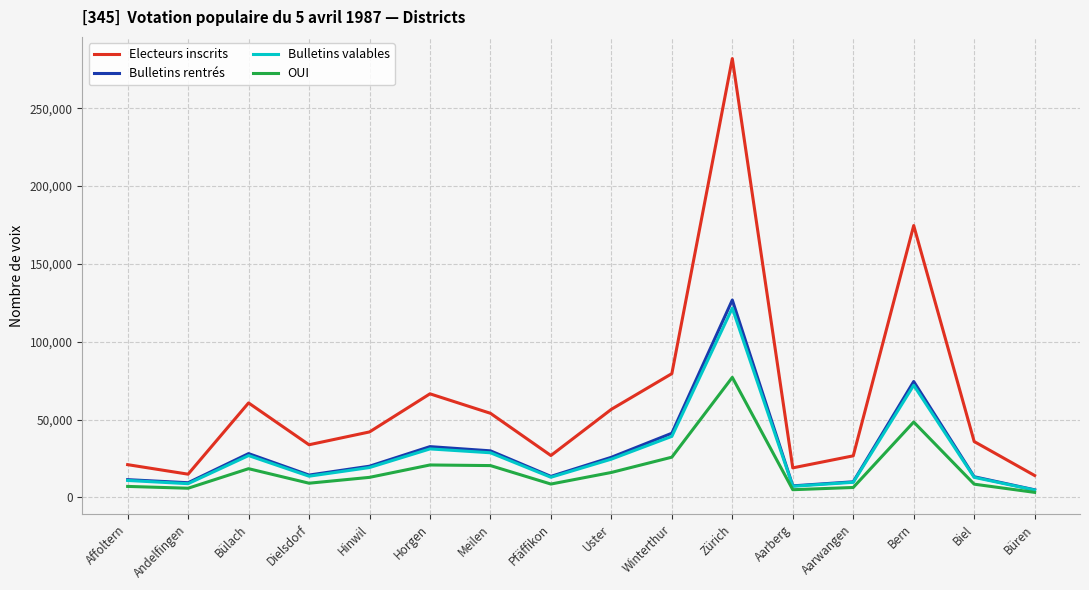

What is the lowest value of the Electeurs inscrits series?

14039